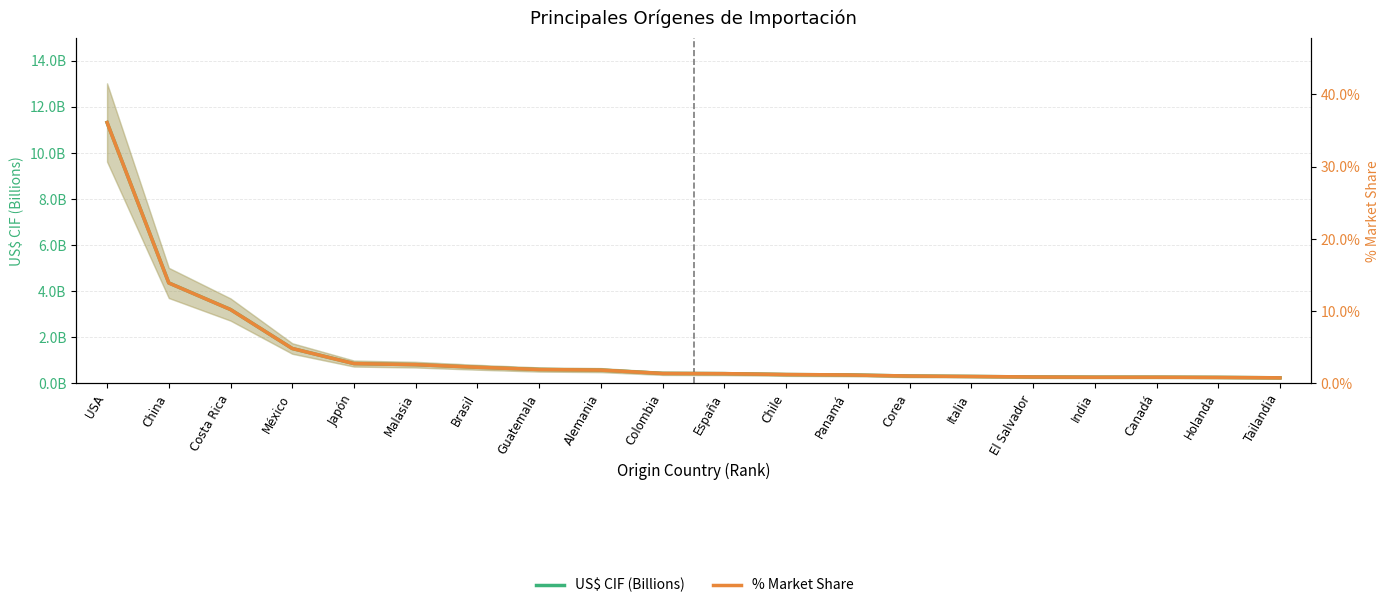

Which has a higher value, Alemania or México?

México